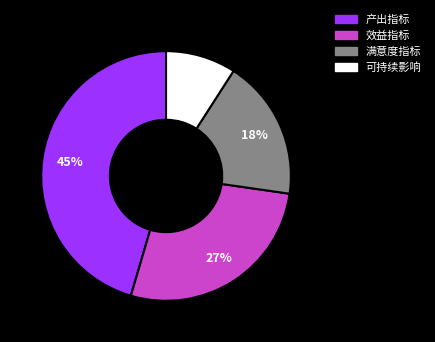

To the nearest percent, what is the difference between the largest and smallest slice percentages?

36%